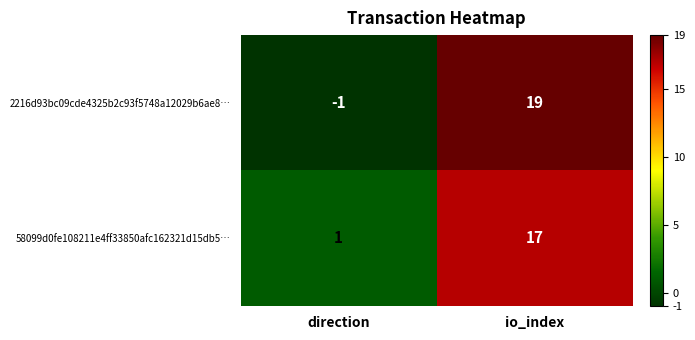

Where is 2216d93bc09cde4325b2c93f5748a12029b6ae8… nearest to the value 9?

direction